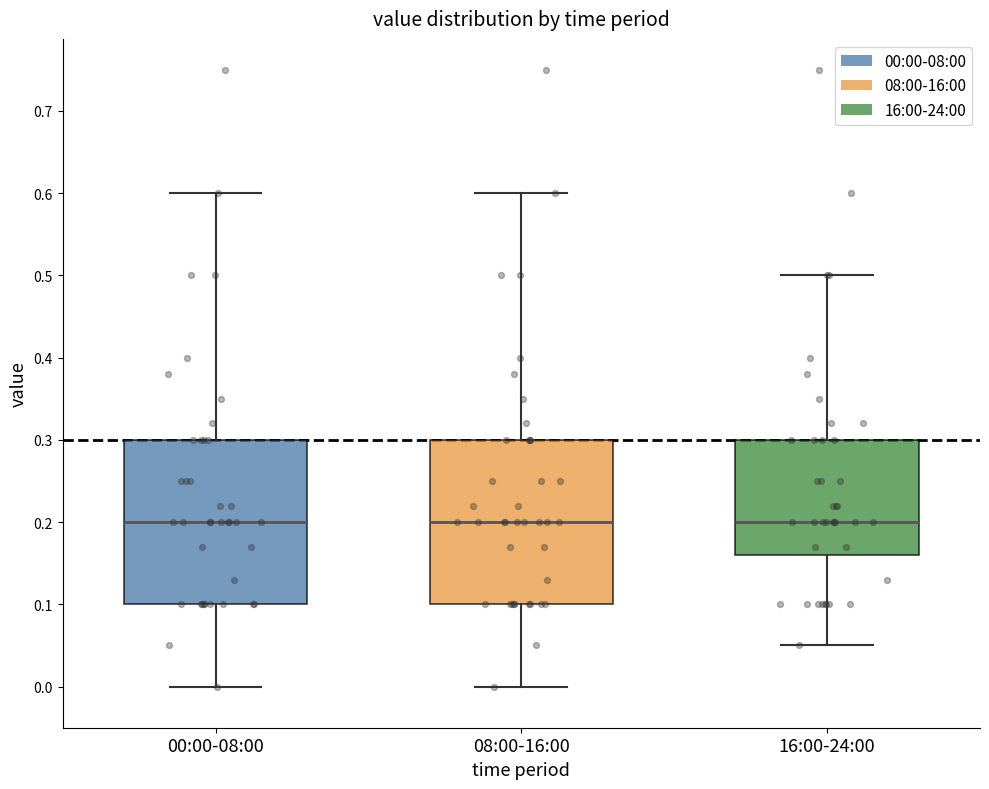

Reading left to right, transcribe this box plot: for each box, give where its median line is, the range the box spans, and where its two whiskers end, as read against the y-axis. The values are not printed on the chart, so give them approximately, as read against the axis.

00:00-08:00: median 0.20, box 0.10 to 0.30, whiskers 0.00 to 0.60
08:00-16:00: median 0.20, box 0.10 to 0.30, whiskers 0.00 to 0.60
16:00-24:00: median 0.20, box 0.16 to 0.30, whiskers 0.05 to 0.50